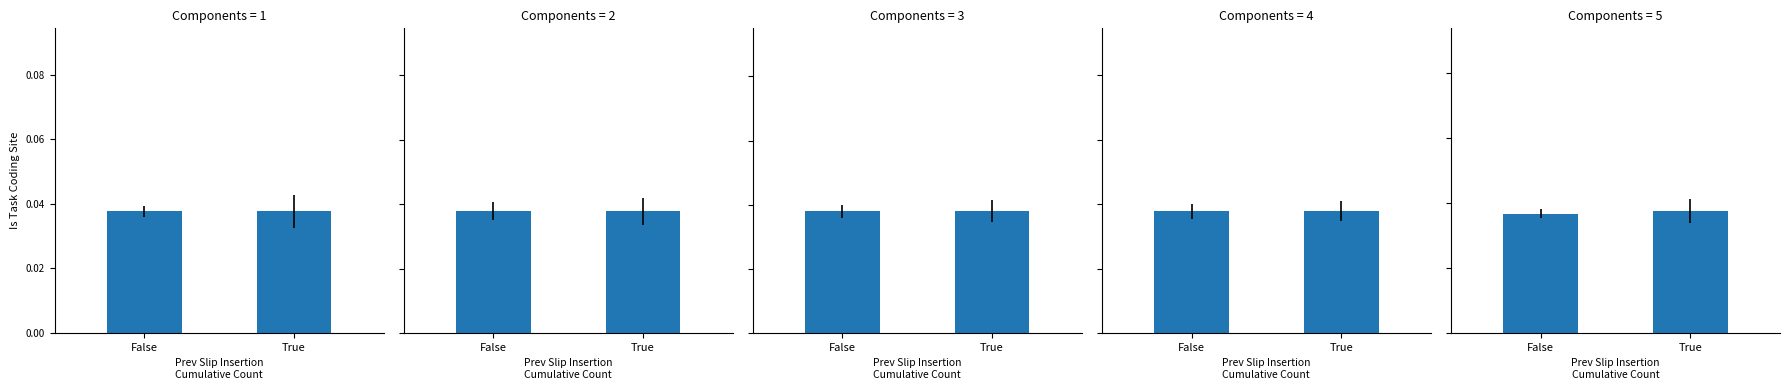

Are the bars grouped side by side (vs. stacked)?

Yes